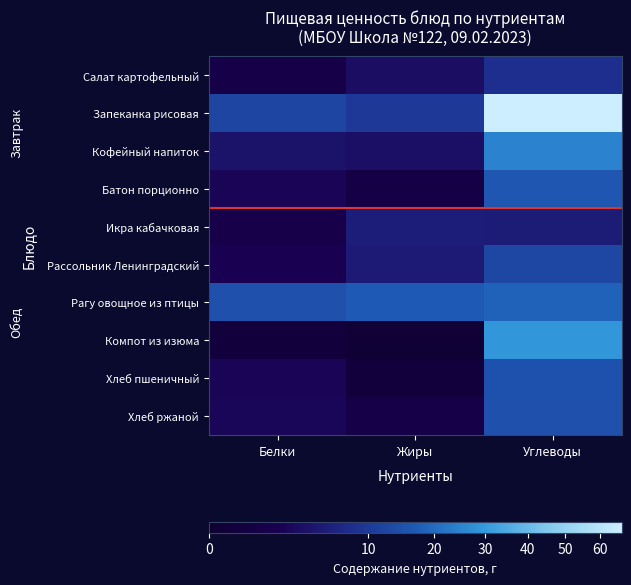

Reading left to right, list all the values displayed in this chart.

Салат картофельный: Белки=1.1	Жиры=3.2	Углеводы=8.2
Запеканка рисовая: Белки=12.2	Жиры=9.8	Углеводы=67.0
Кофейный напиток: Белки=3.8	Жиры=3.5	Углеводы=24.7
Батон порционно: Белки=2.3	Жиры=0.9	Углеводы=15.9
Икра кабачковая: Белки=1.2	Жиры=5.4	Углеводы=5.1
Рассольник Ленинградский: Белки=1.9	Жиры=5.0	Углеводы=12.6
Рагу овощное из птицы: Белки=14.5	Жиры=16.9	Углеводы=18.1
Компот из изюма: Белки=0.3	Жиры=0.1	Углеводы=28.9
Хлеб пшеничный: Белки=2.3	Жиры=0.2	Углеводы=14.8
Хлеб ржаной: Белки=2.5	Жиры=1.0	Углеводы=14.6